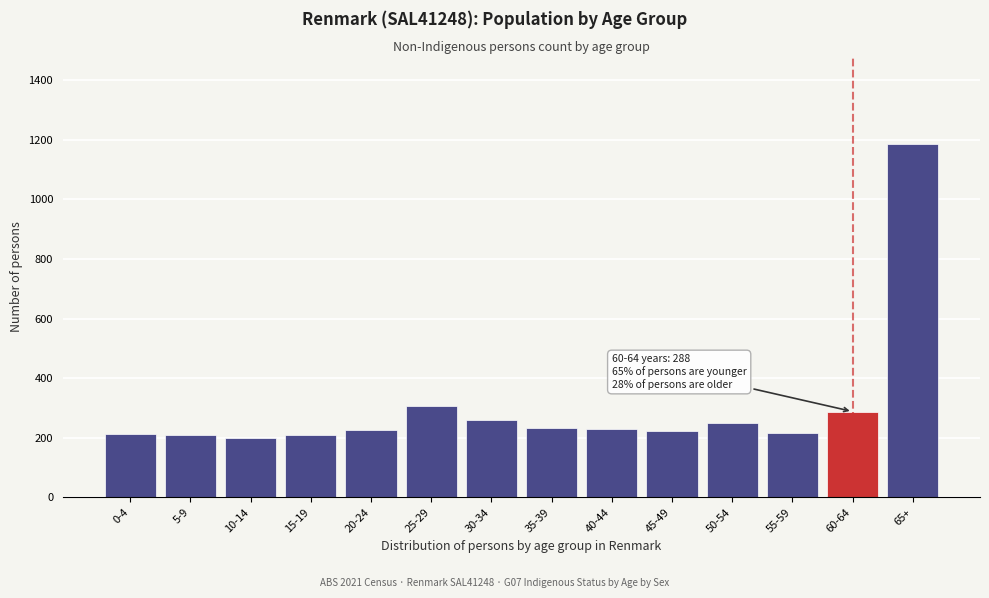

What is the label of the 11th bar from the left?

50-54